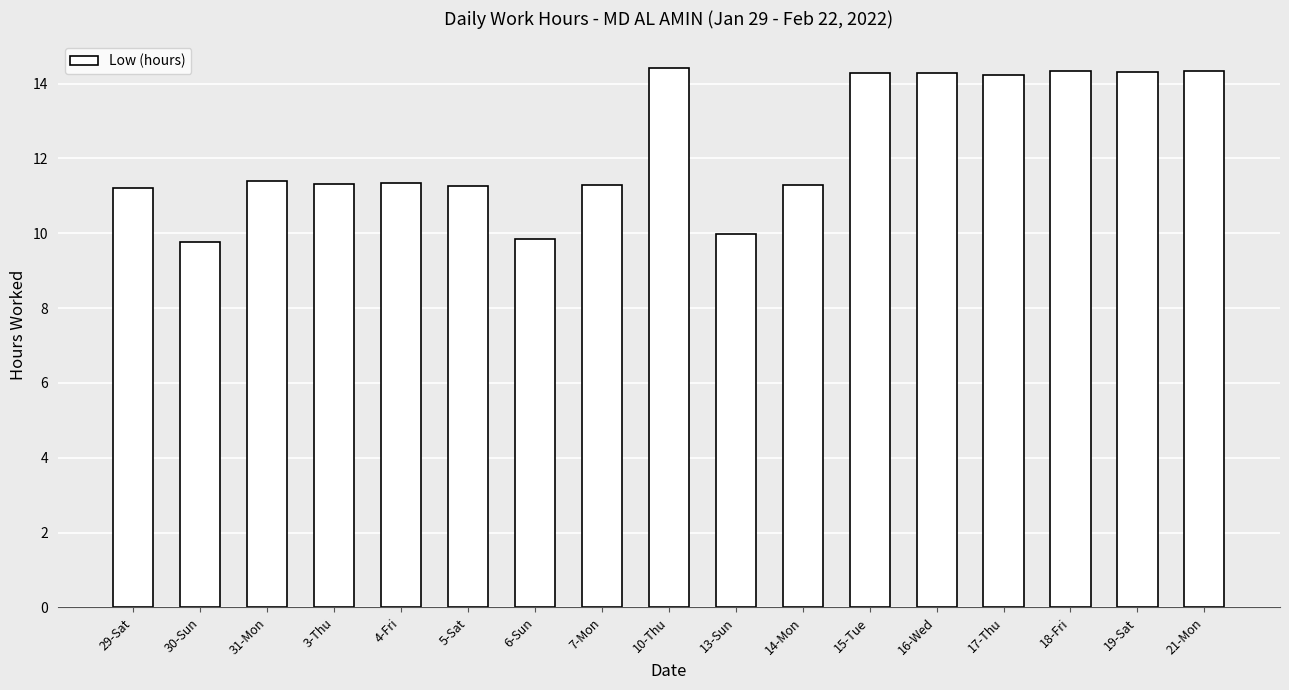

At which label does the data first exceed 11?

29-Sat